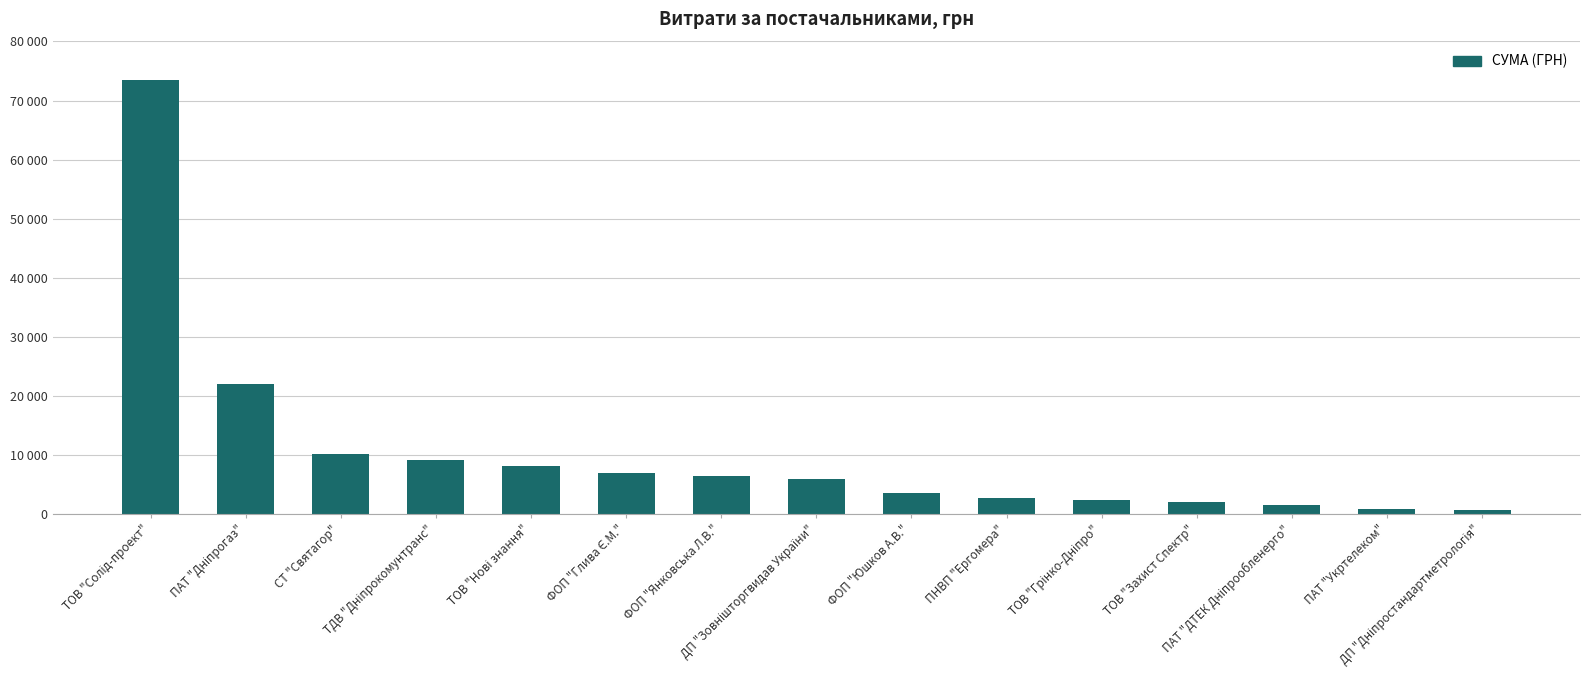

Reading left to right, extract all data points from this chart.

ТОВ "Солід-проект"=73490.0	ПАТ "Дніпрогаз"=22049.9	СТ "Святагор"=10125.0	ТДВ "Дніпрокомунтранс"=9090.0	ТОВ "Нові знання"=8200.0	ФОП "Глива Є.М."=6901.0	ФОП "Янковська Л.В."=6400.0	ДП "Зовнішторгвидав України"=6000.0	ФОП "Юшков А.В."=3600.0	ПНВП "Ергомера"=2707.0	ТОВ "Грінко-Дніпро"=2400.0	ТОВ "Захист Спектр"=2056.2	ПАТ "ДТЕК Дніпрообленерго"=1596.0	ПАТ "Укртелеком"=820.0	ДП "Дніпростандартметрологія"=665.0